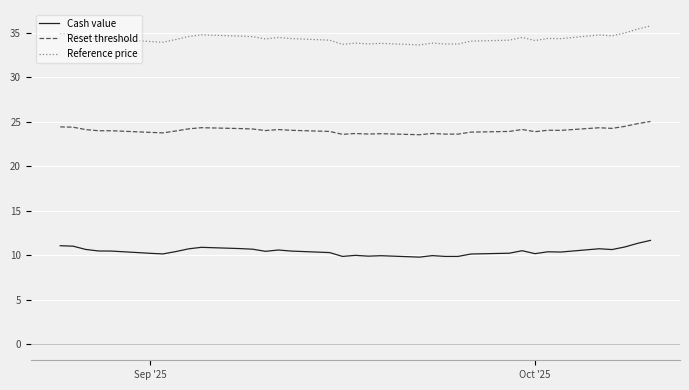

Which series has the largest range (max minus min)?

Reference price